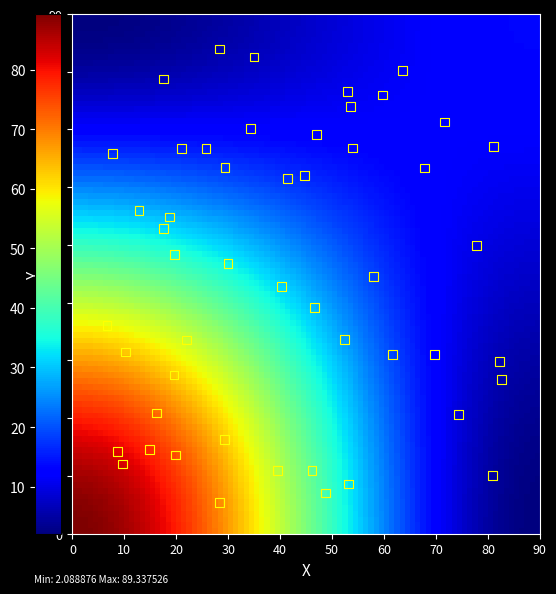

What is the range of Y values (max minus min)?

78.5